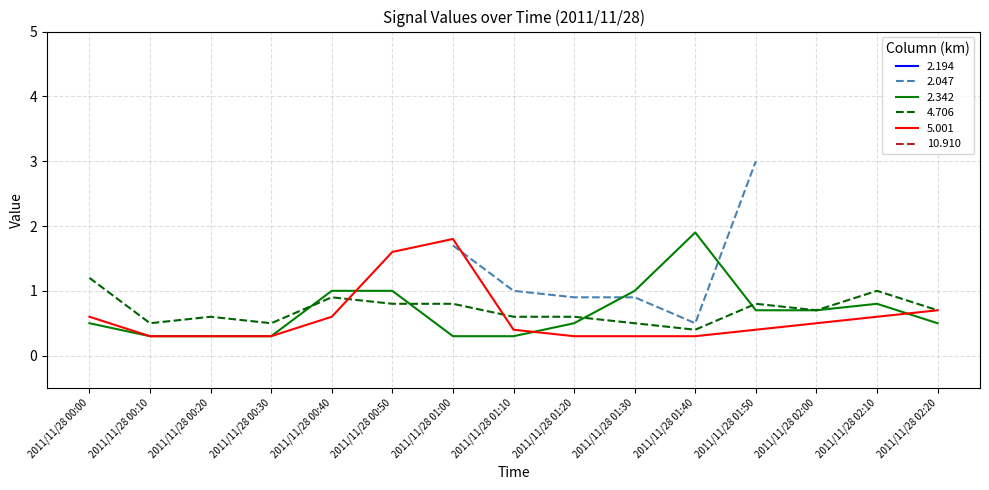

Is the value of 4.706 at 2011/11/28 01:30 greater than the value of 2.342 at 2011/11/28 02:10?

No